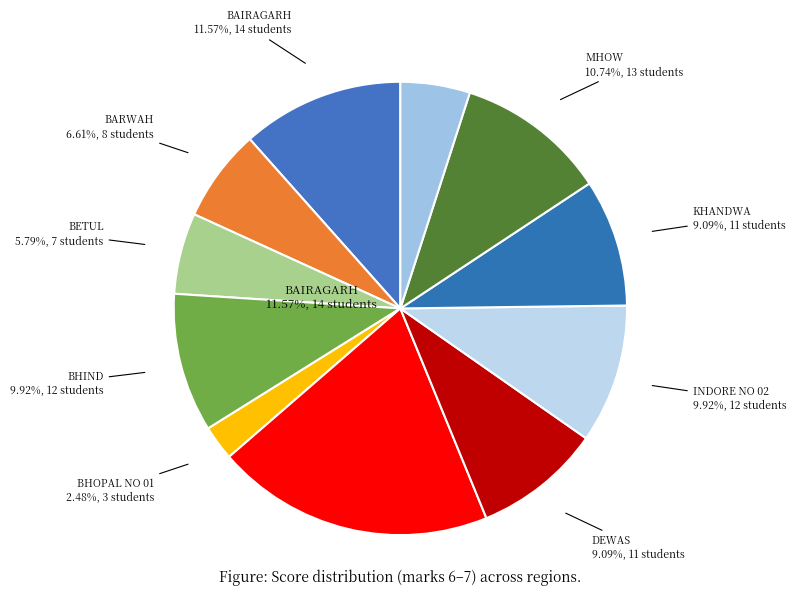

Count the number of slices in the pie.

11